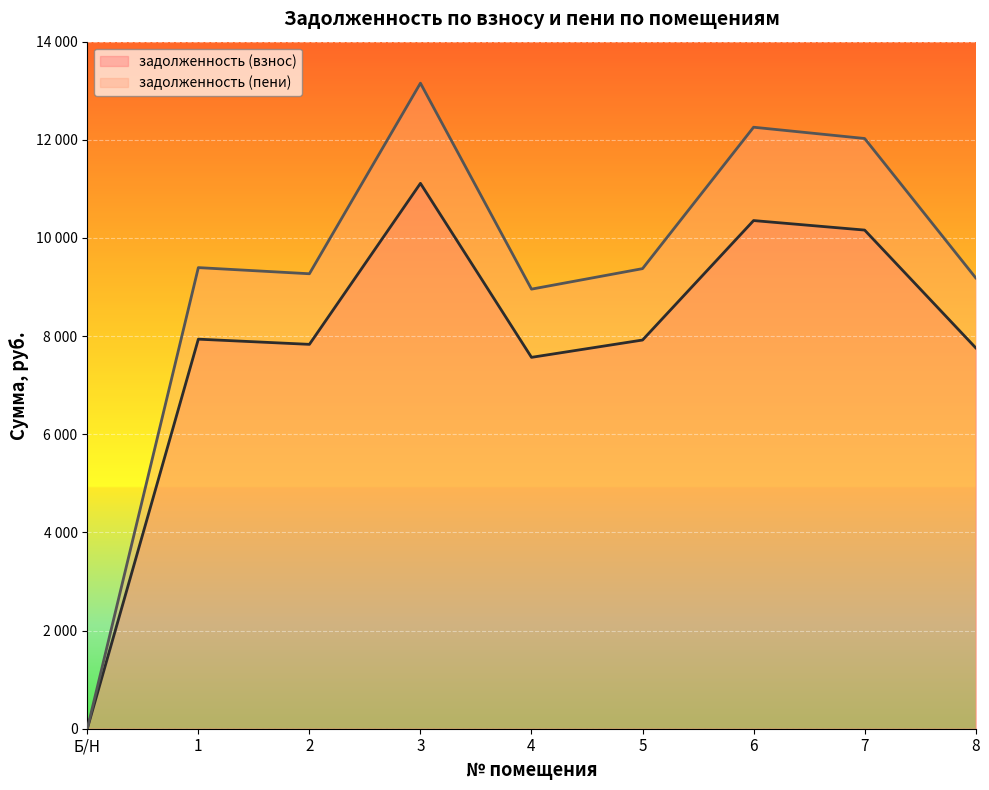

How many data points in задолженность (пени) are above 9375?

5